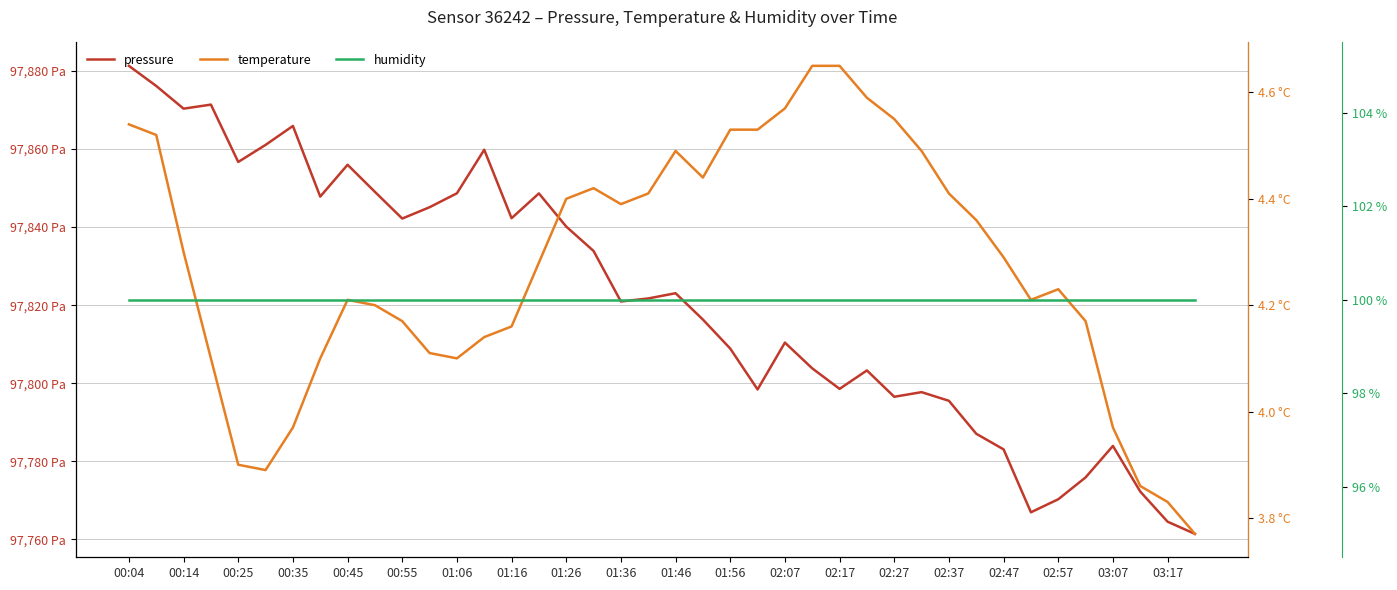

At which category does pressure reach its first local valley?

00:14